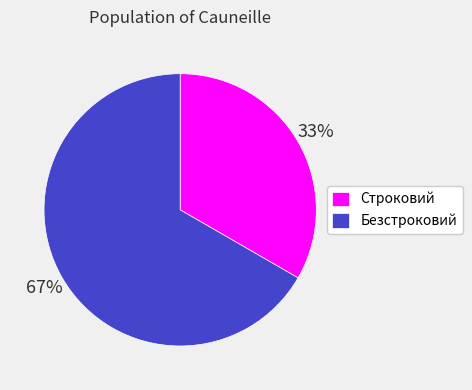

To the nearest percent, what is the combined percentage of Безстроковий and Строковий?

100%